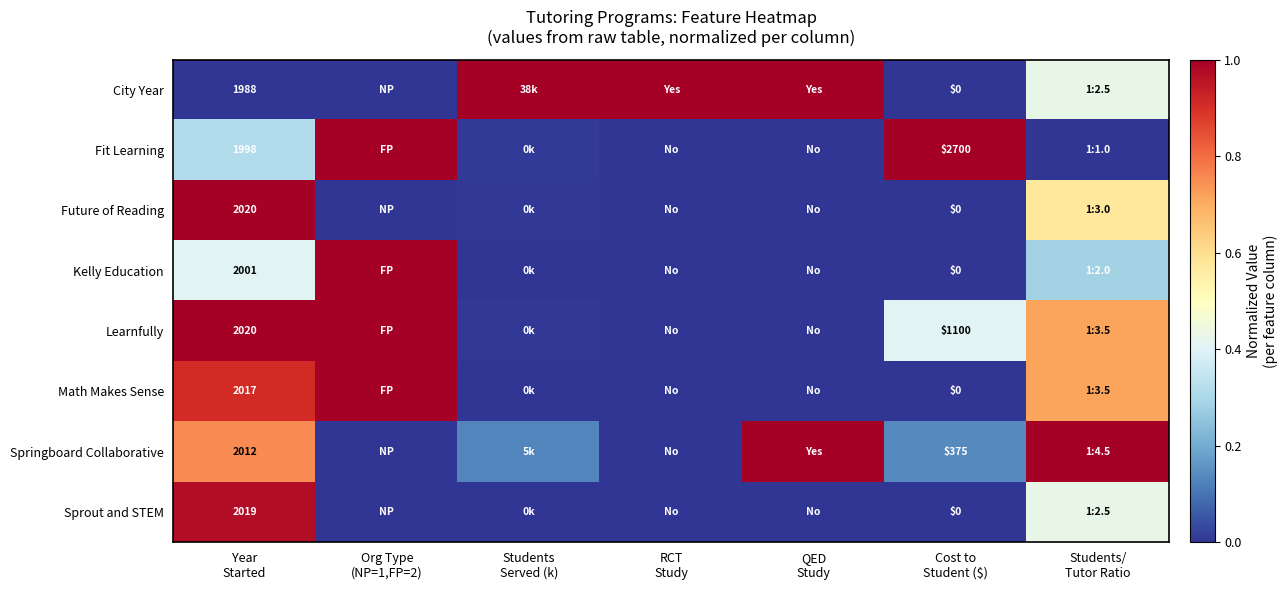

What is the greatest value displayed?

1.0